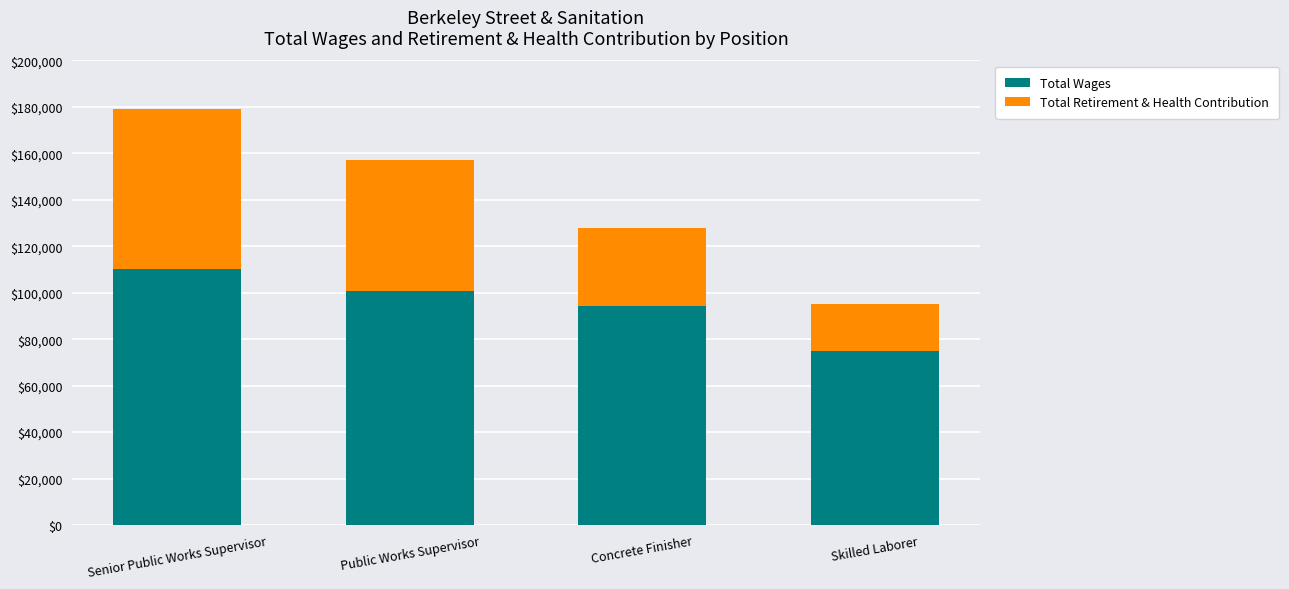

What is the value of the Total Wages bar at the 2nd from the left?

100732